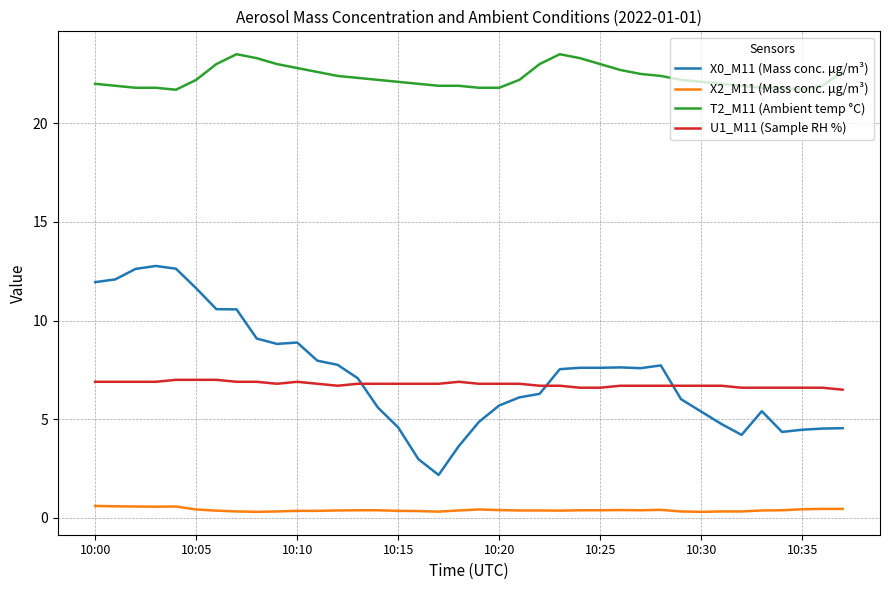

Which series has the largest total across all categories?

T2_M11 (Ambient temp °C)